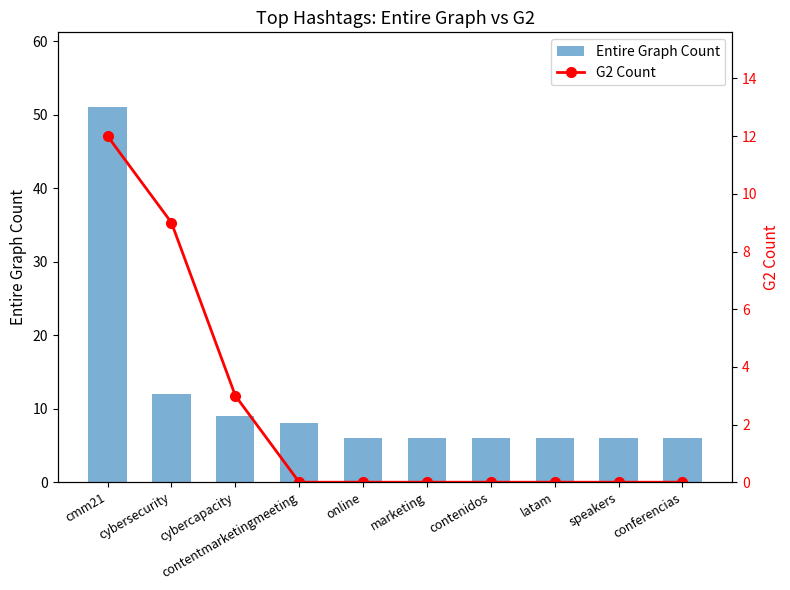

What value does the Entire Graph Count series have at cmm21, to the nearest 5?

50